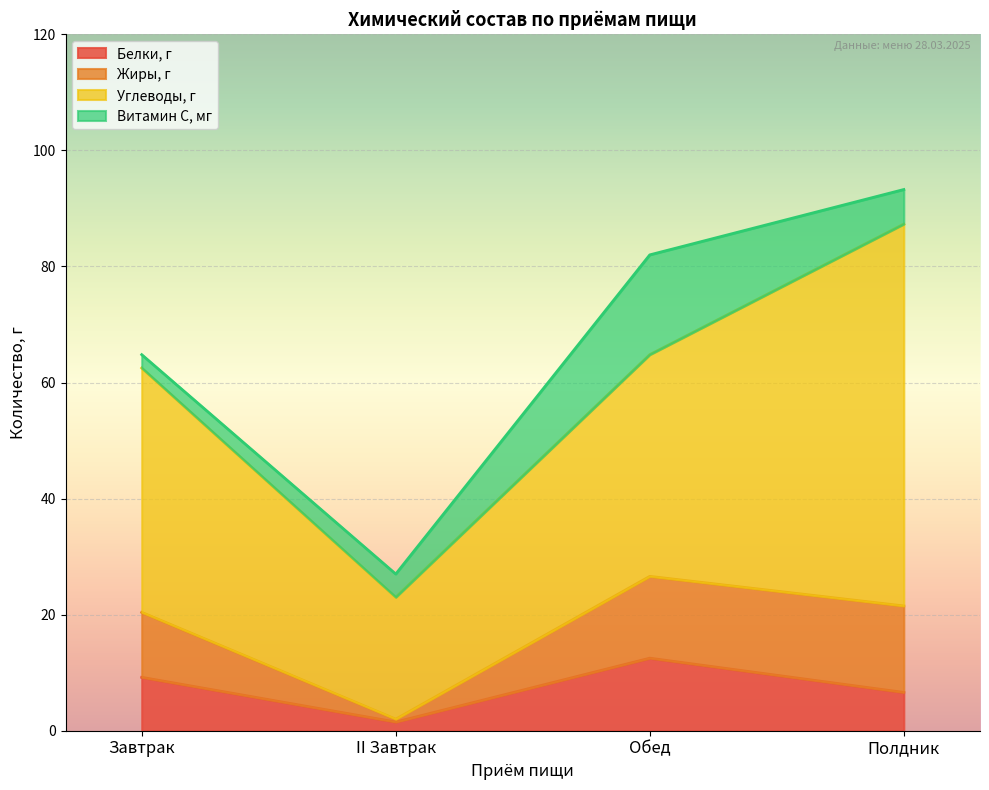

True or false: Белки, г has a value of 9.2 at Завтрак.

True